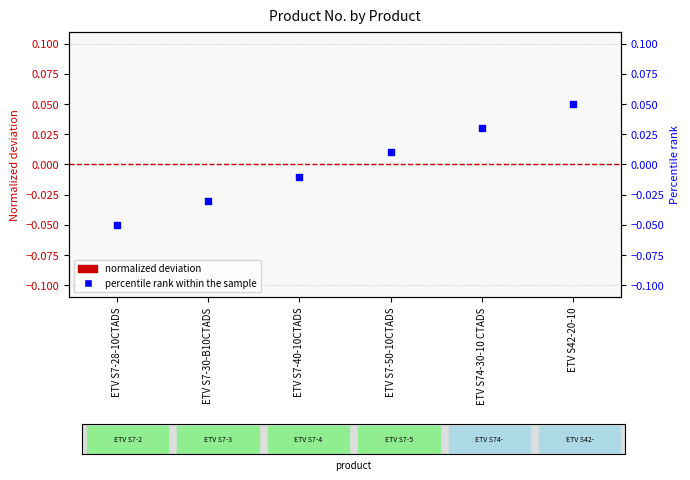

Which series has the largest total across all categories?

Product No. (normalized deviation)